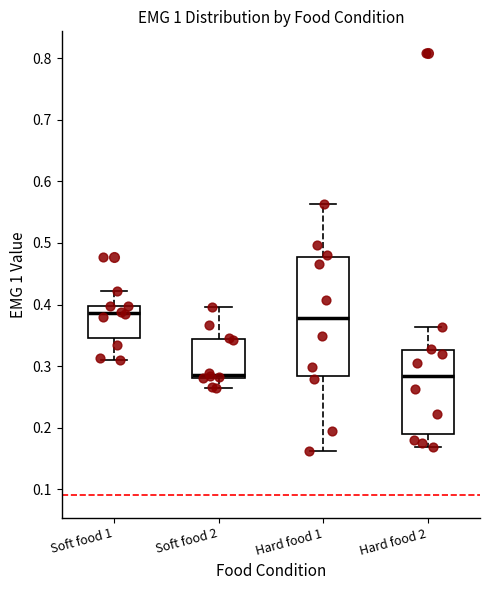

Comparing the boxes themselves (not the whiskers), which one is the tallest?

Hard food 1